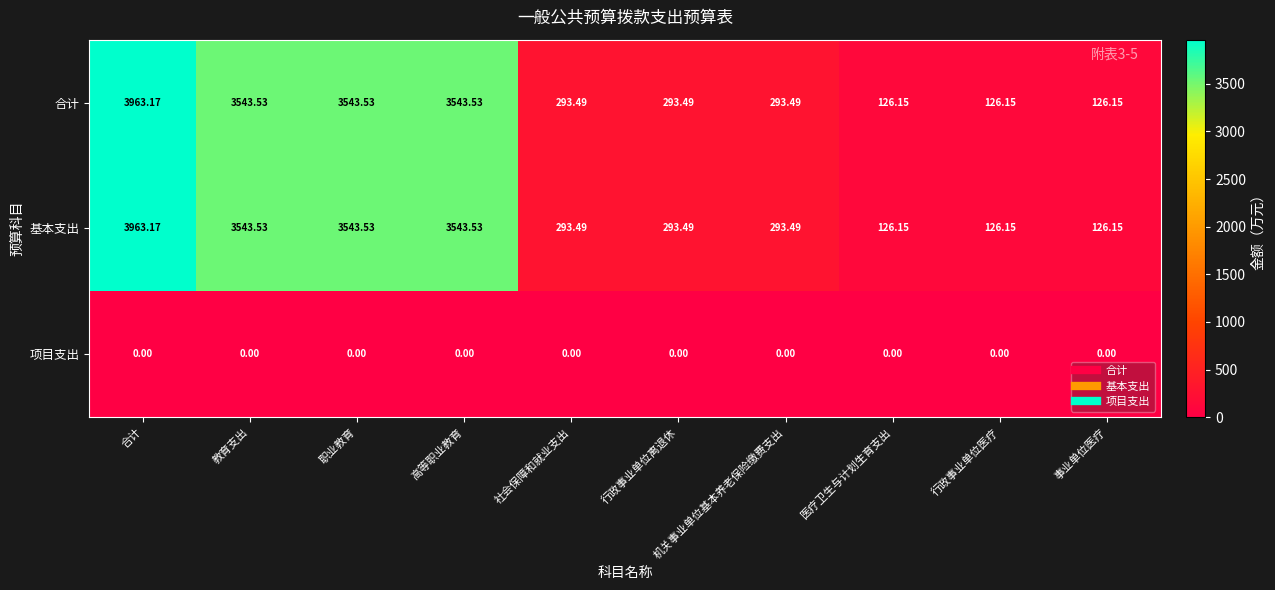

At which category is the sum across all series the highest?

合计